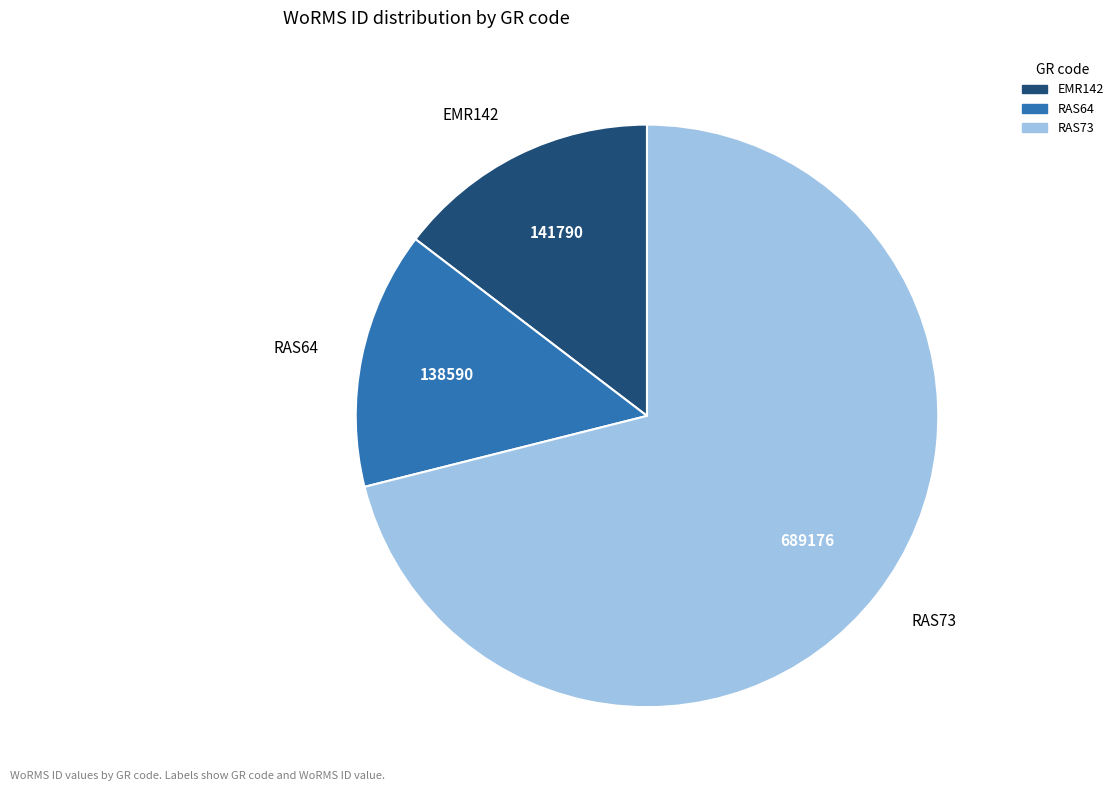

What is the largest slice in the pie chart?

RAS73